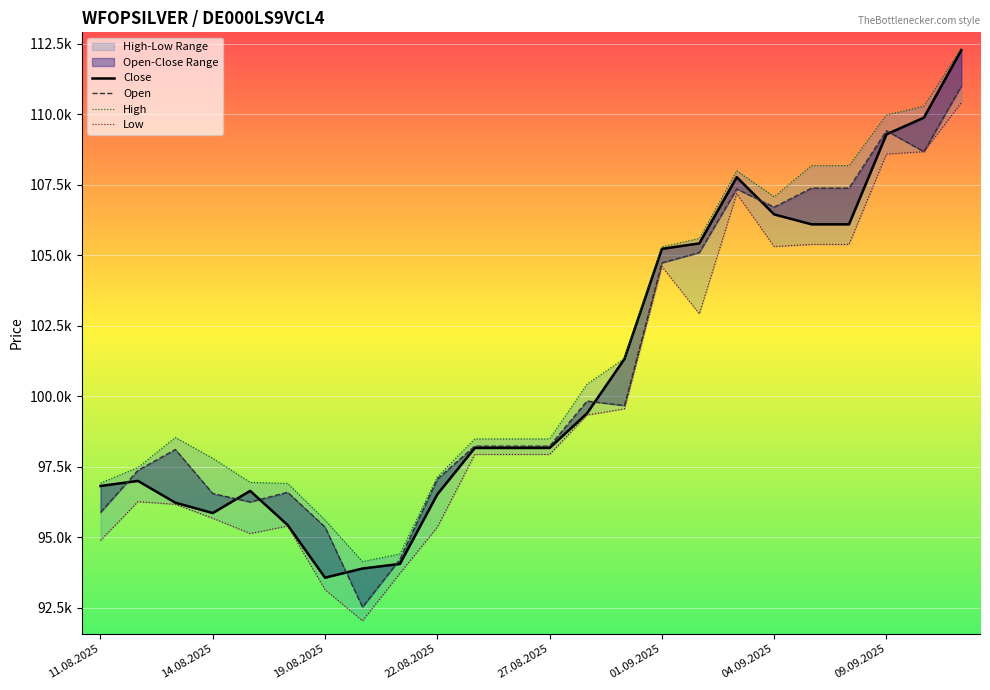

Which series has the largest total across all categories?

High